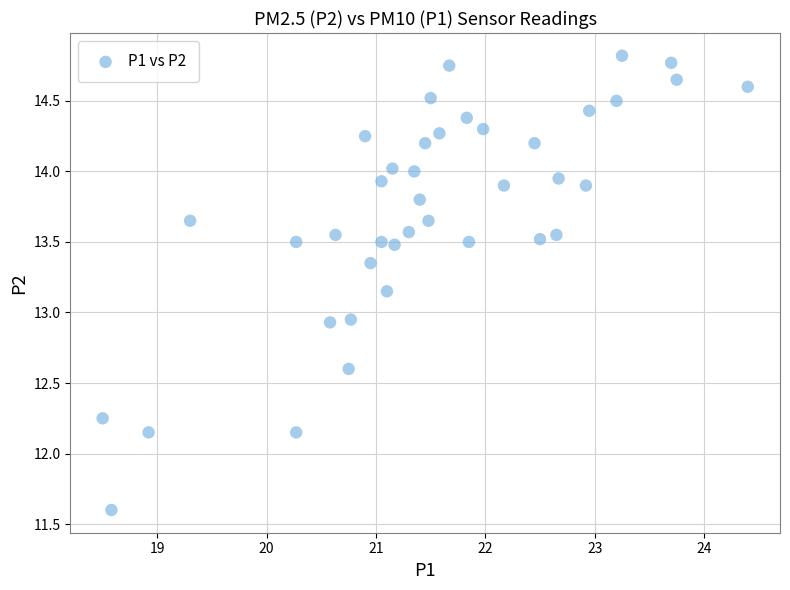

What is the range of X values (max minus min)?

5.9